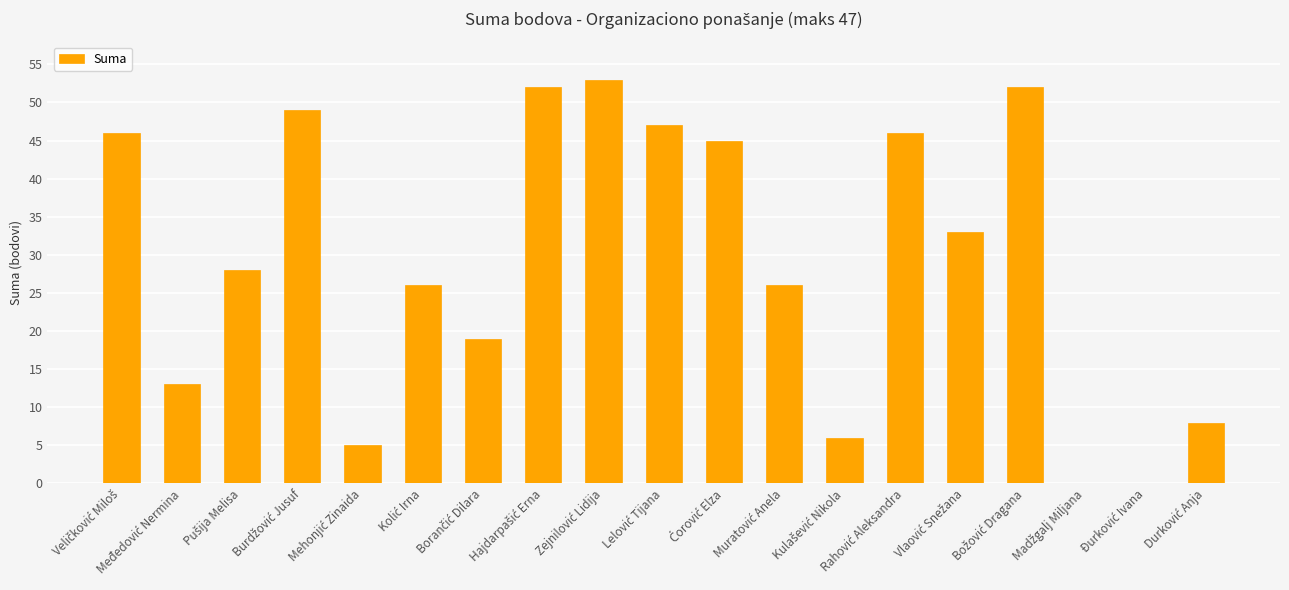

What is the greatest value displayed?

53